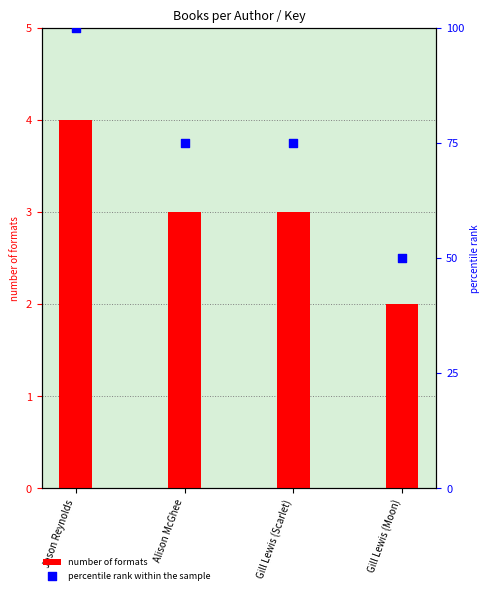

Is the value of number of formats at Gill Lewis (Moon) greater than the value of percentile rank within the sample at Gill Lewis (Scarlet)?

No